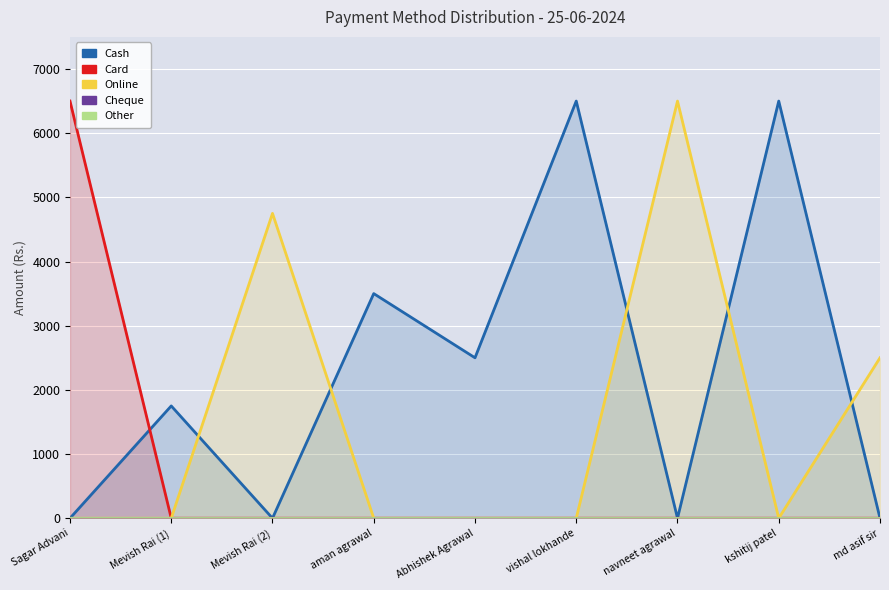

At md asif sir, list the series in order from smallest to largest.

Cash, Card, Cheque, Other, Online